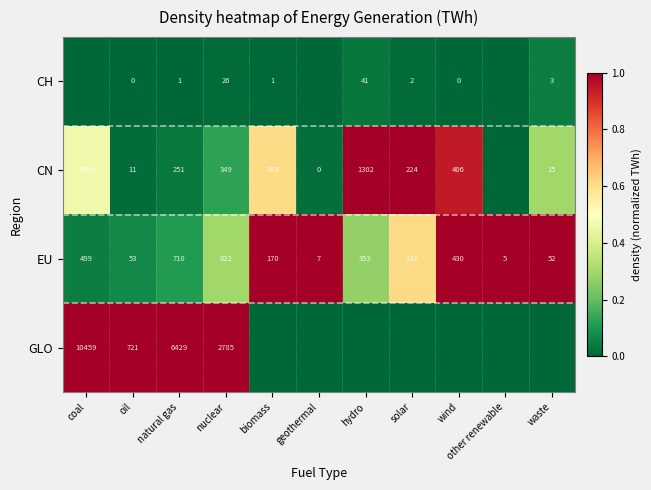

Count the number of categories in the chart.

11